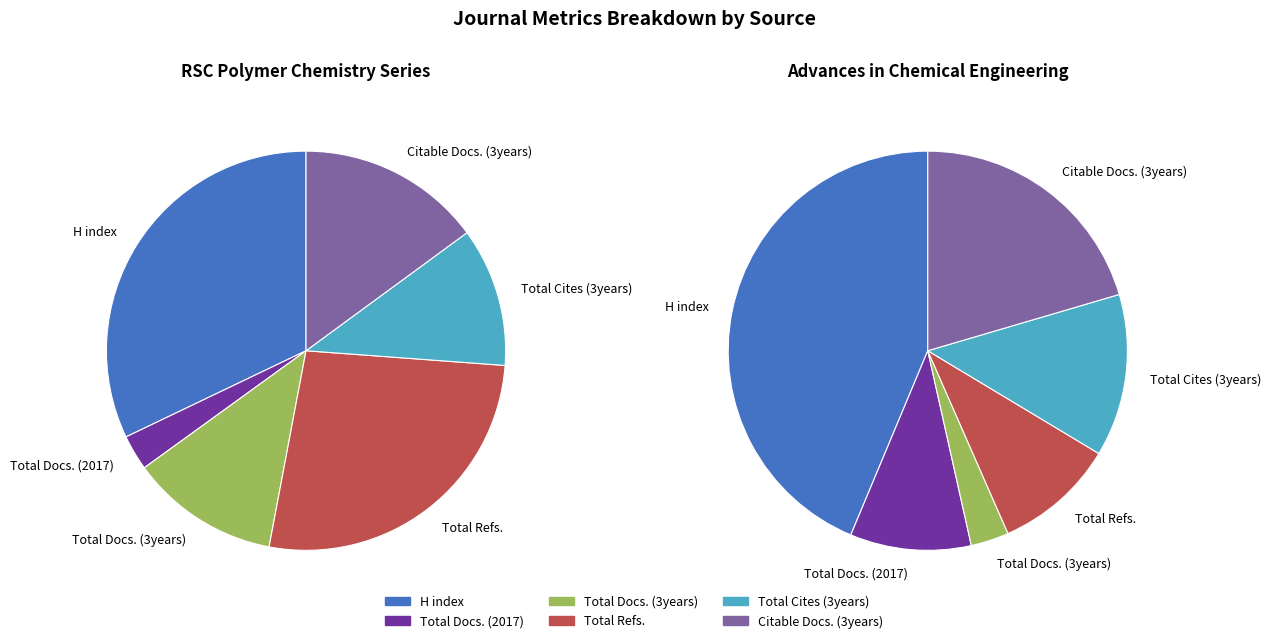

Does RSC Polymer Chemistry Series represent more than half of the total?

Yes